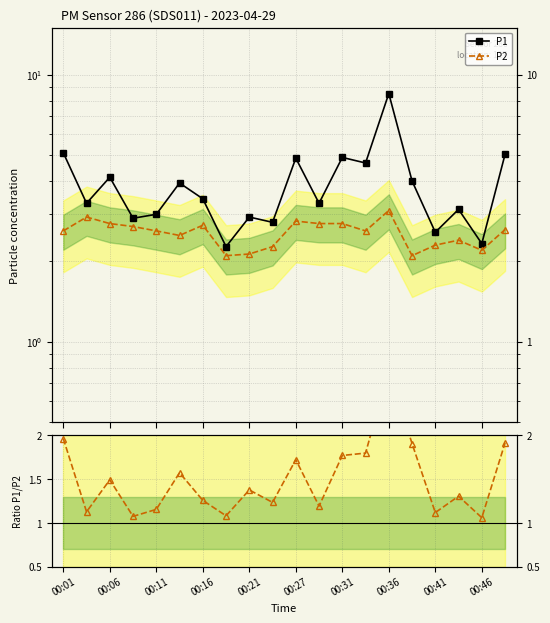

True or false: P1 and P2 cross at least once.

False